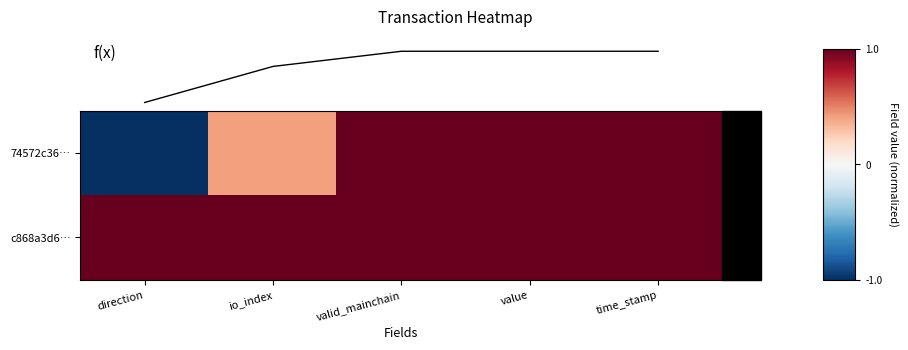

Is it true that c868a3d6… equals 0.7 at io_index?

False